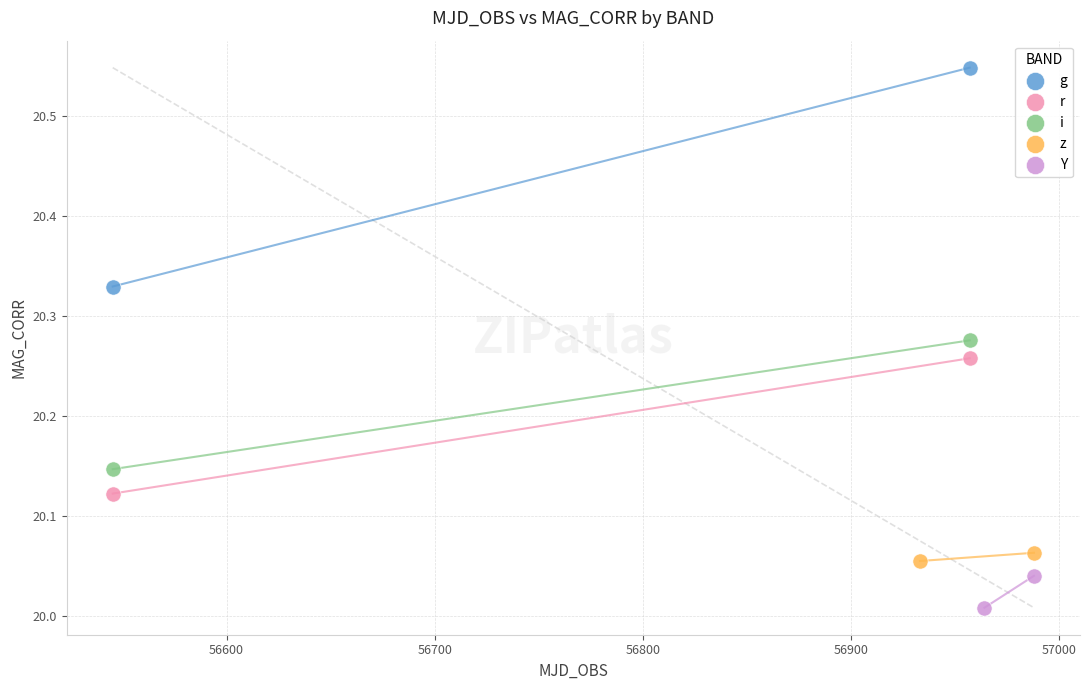

Which series contains the lowest Y value?

Y